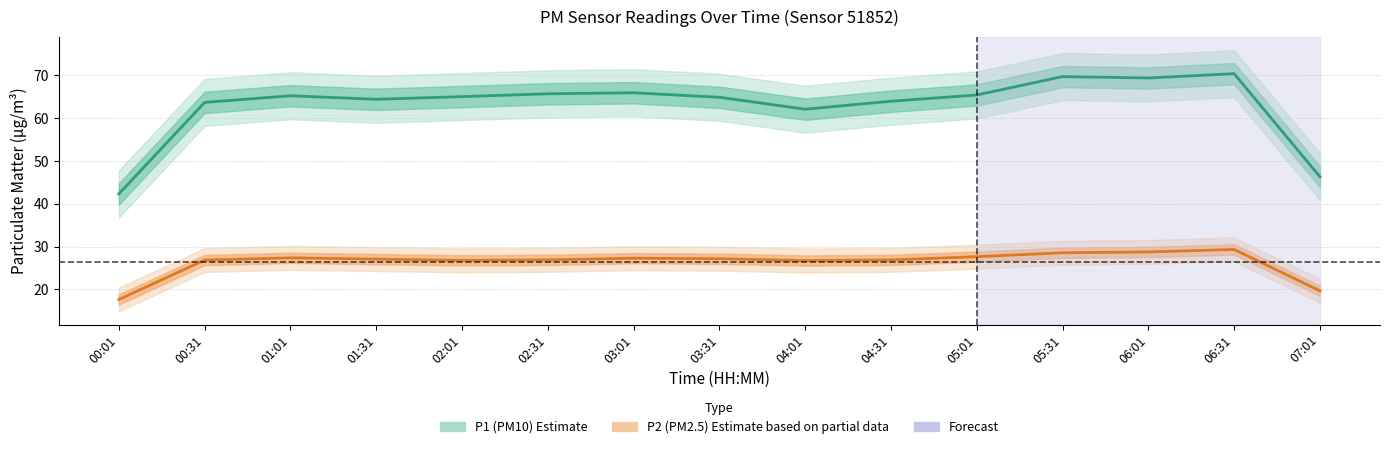

True or false: P1 (PM10) estimate has a value of 69.4 at 06:01.

True